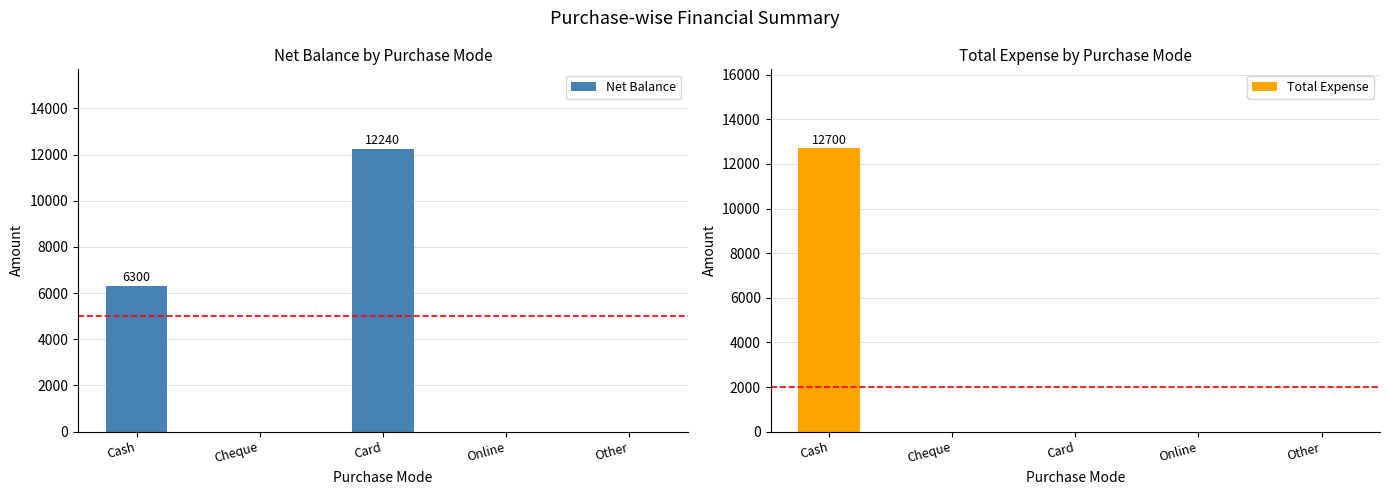

Which series has the largest total across all categories?

Net Balance